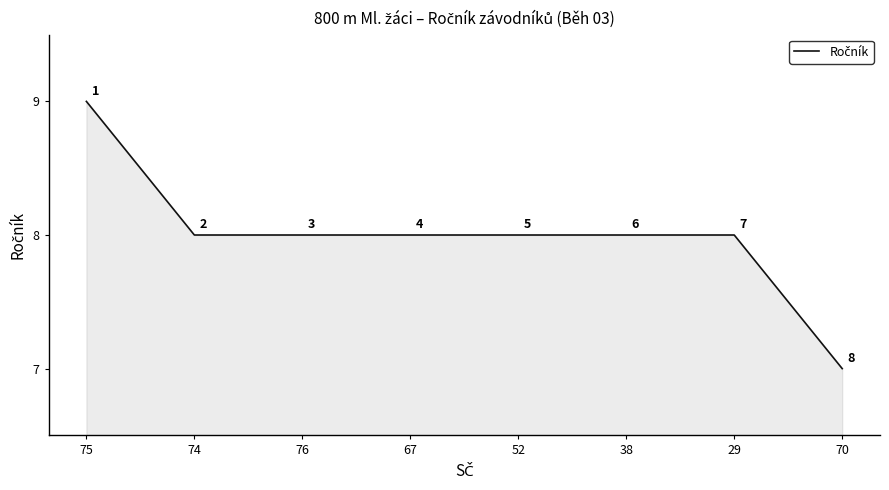

How many categories are shown in the chart?

8